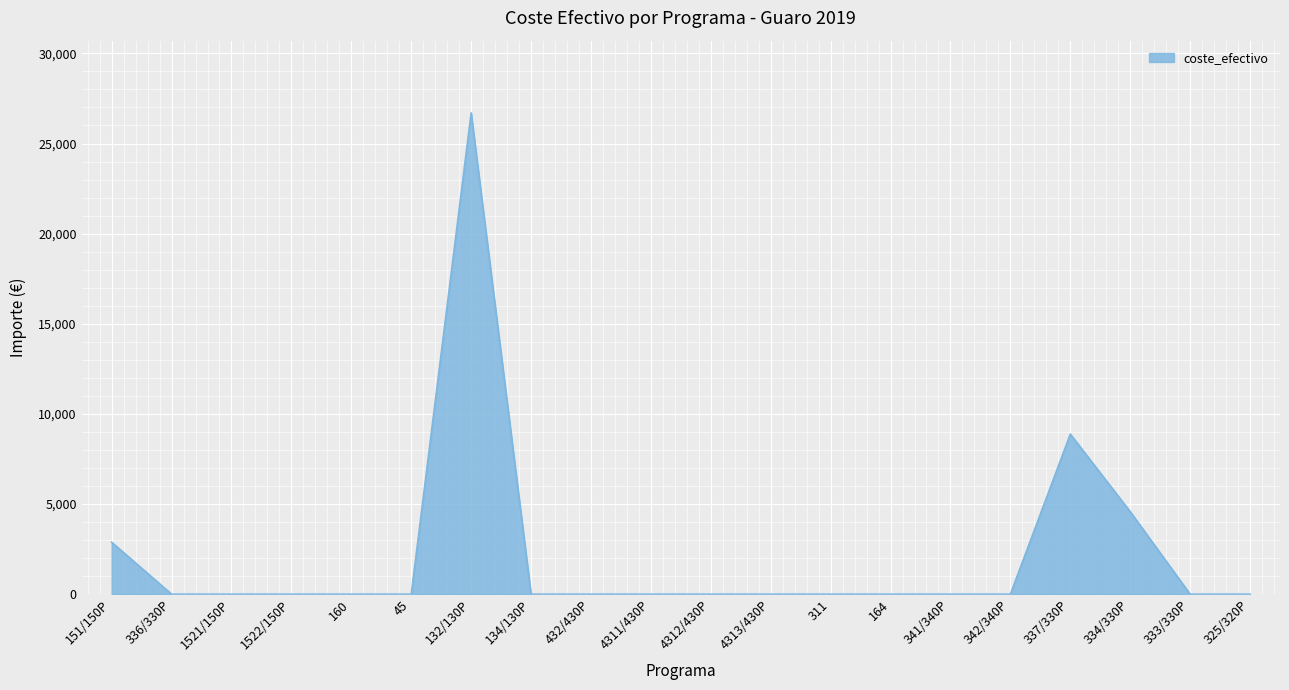

What position from the right is 132/130P?

14